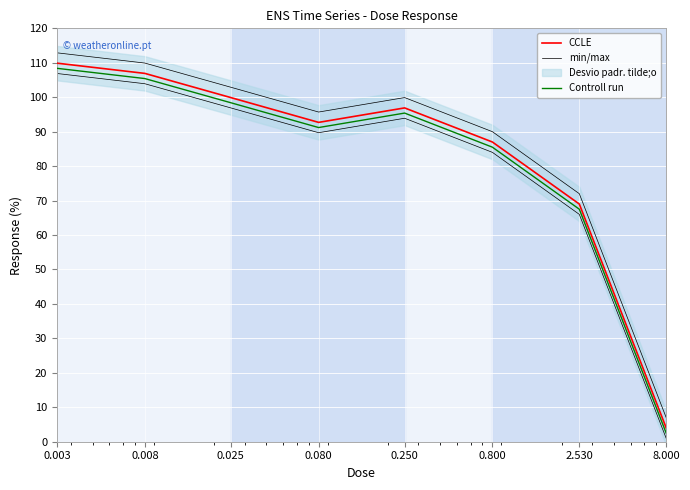

Reading right to left, extract all data points from this chart.

CCLE: 8.000=4.0	2.530=69.0	0.800=87.0	0.250=96.9	0.080=92.7	0.025=99.9	0.008=106.9	0.003=109.9
min/max: 8.000=7.0	2.530=72.0	0.800=90.0	0.250=99.9	0.080=95.7	0.025=102.9	0.008=109.9	0.003=112.9
Controll run: 8.000=2.5	2.530=67.5	0.800=85.5	0.250=95.4	0.080=91.2	0.025=98.4	0.008=105.4	0.003=108.4